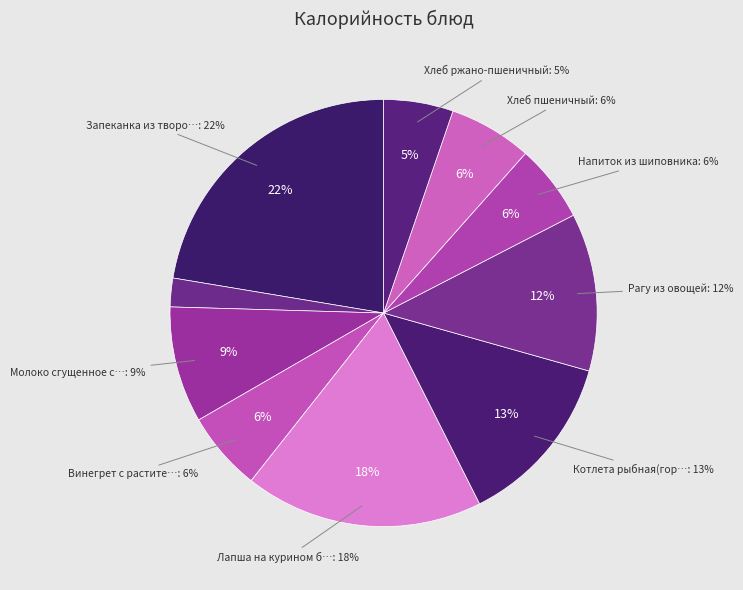

Which slice is the largest?

Запеканка из творога с морковью